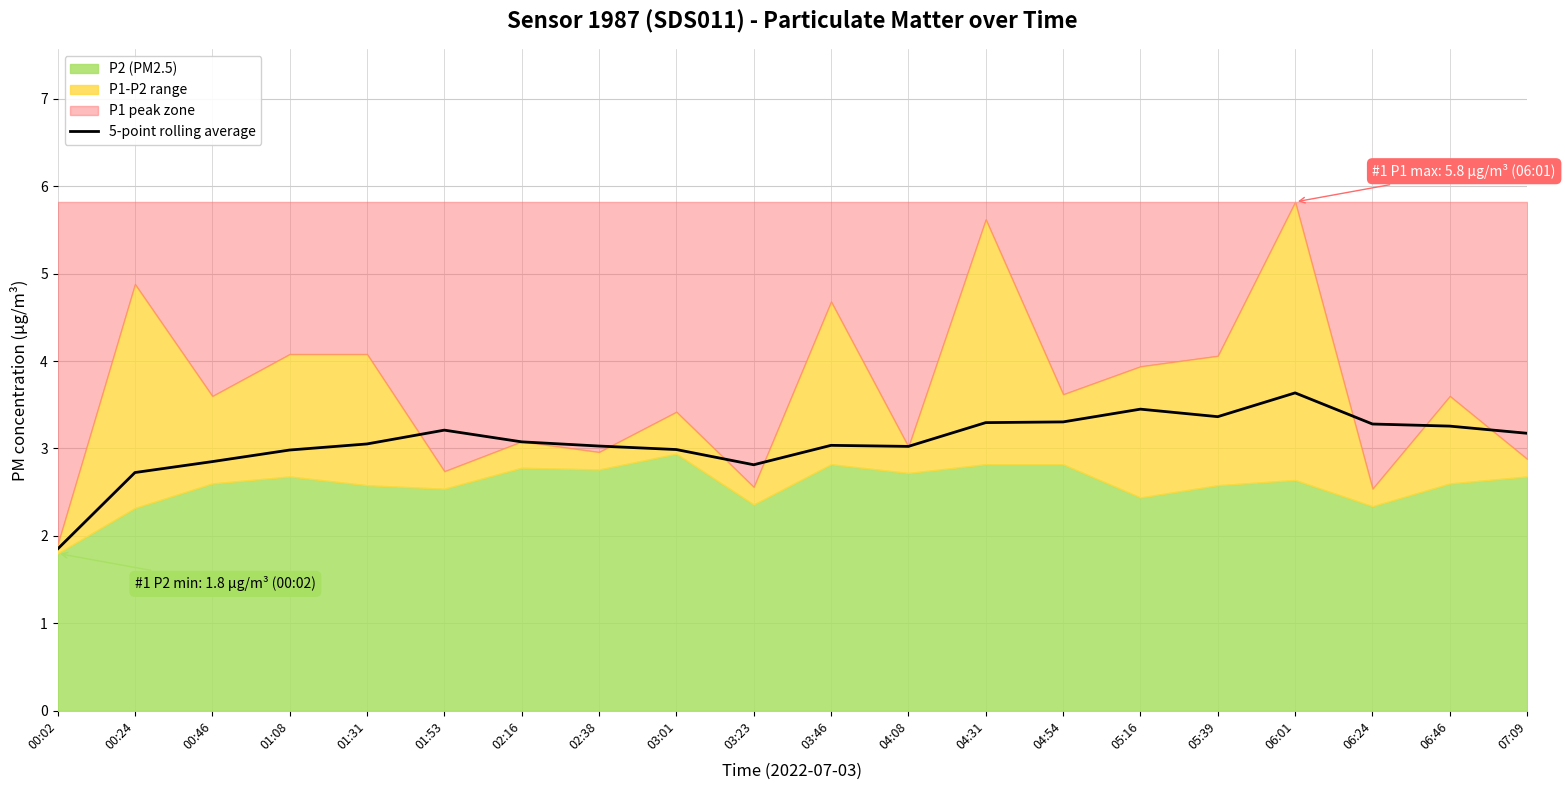

The 5-point rolling average series shows 4.2 at 01:31. True or false?

False